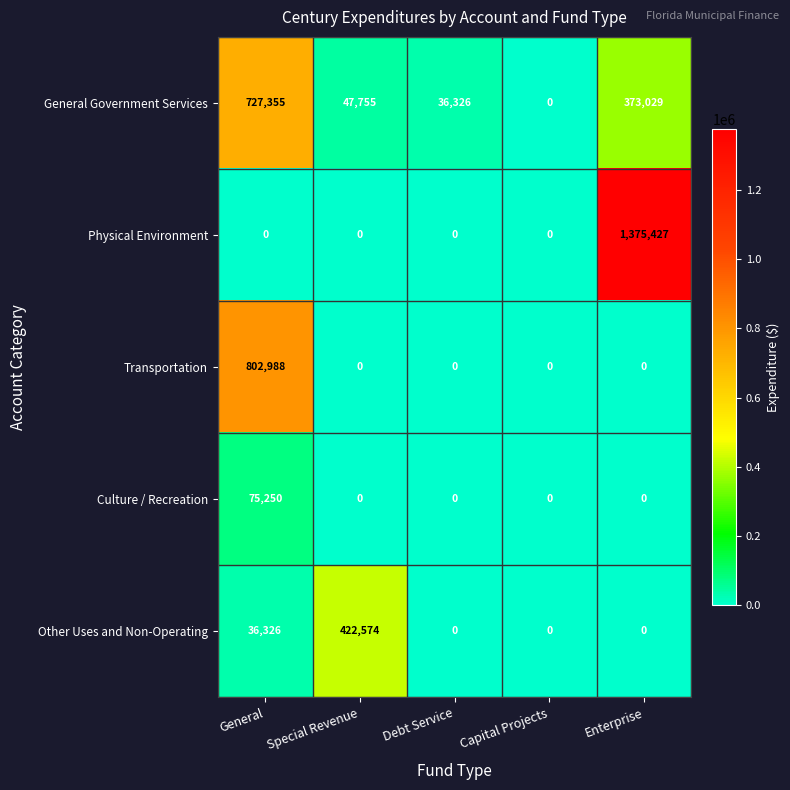

The value of Culture / Recreation at Enterprise is -51533. True or false?

False